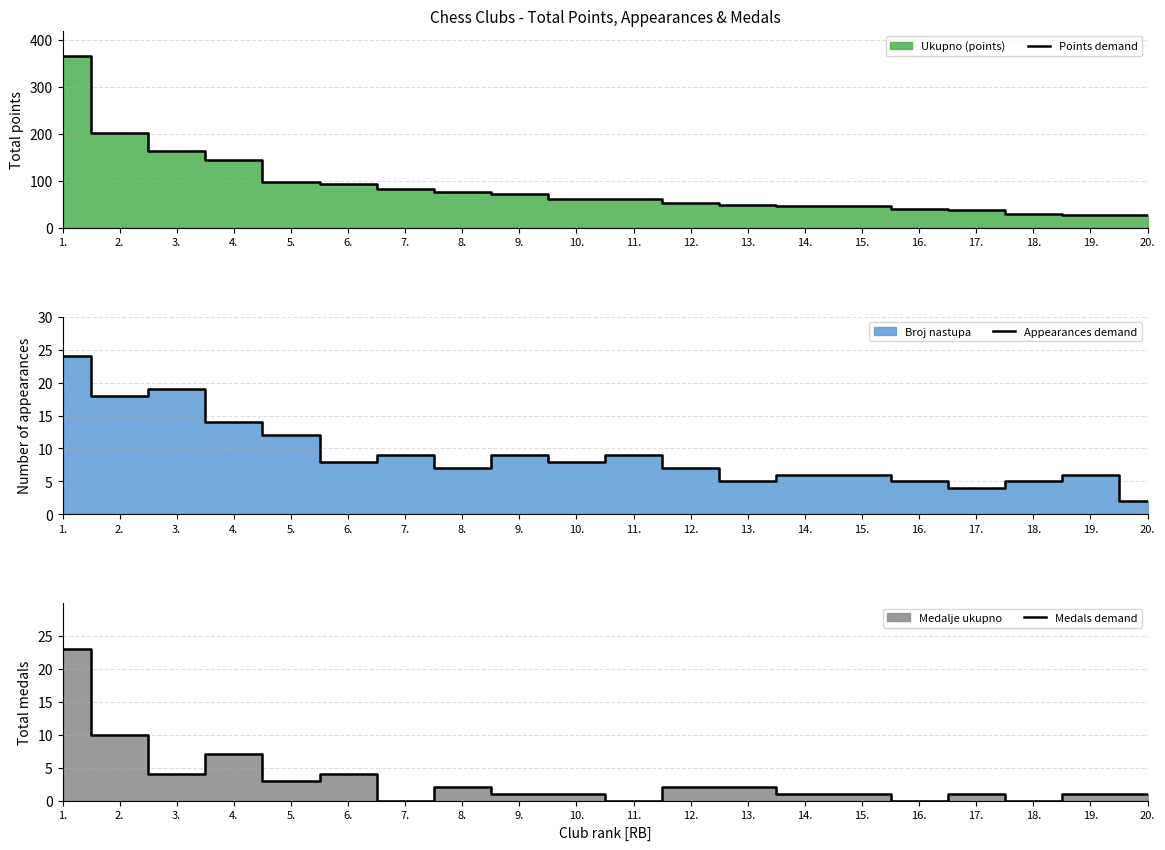

True or false: Appearances demand has more than 0 interior local peaks.

True